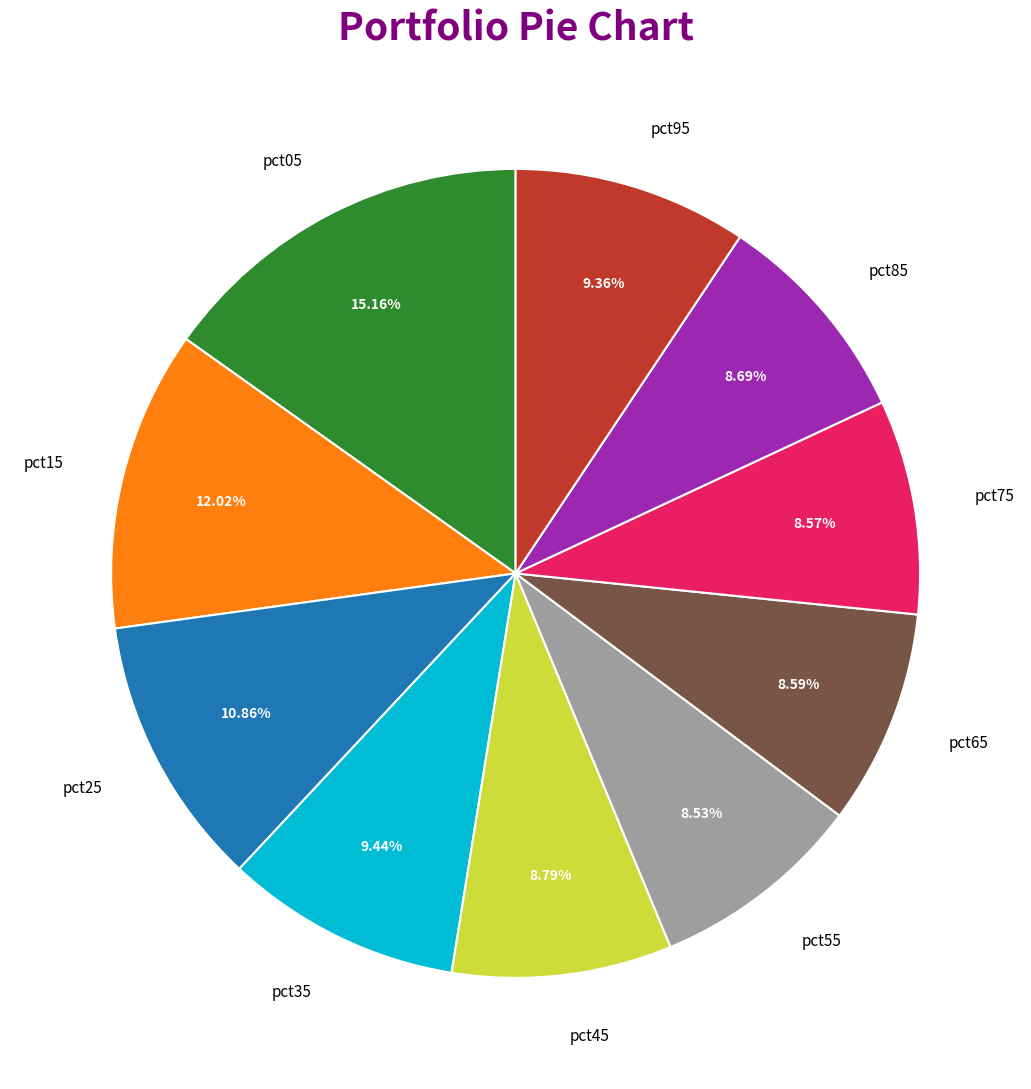

Between pct05 and pct95, which is larger?

pct05